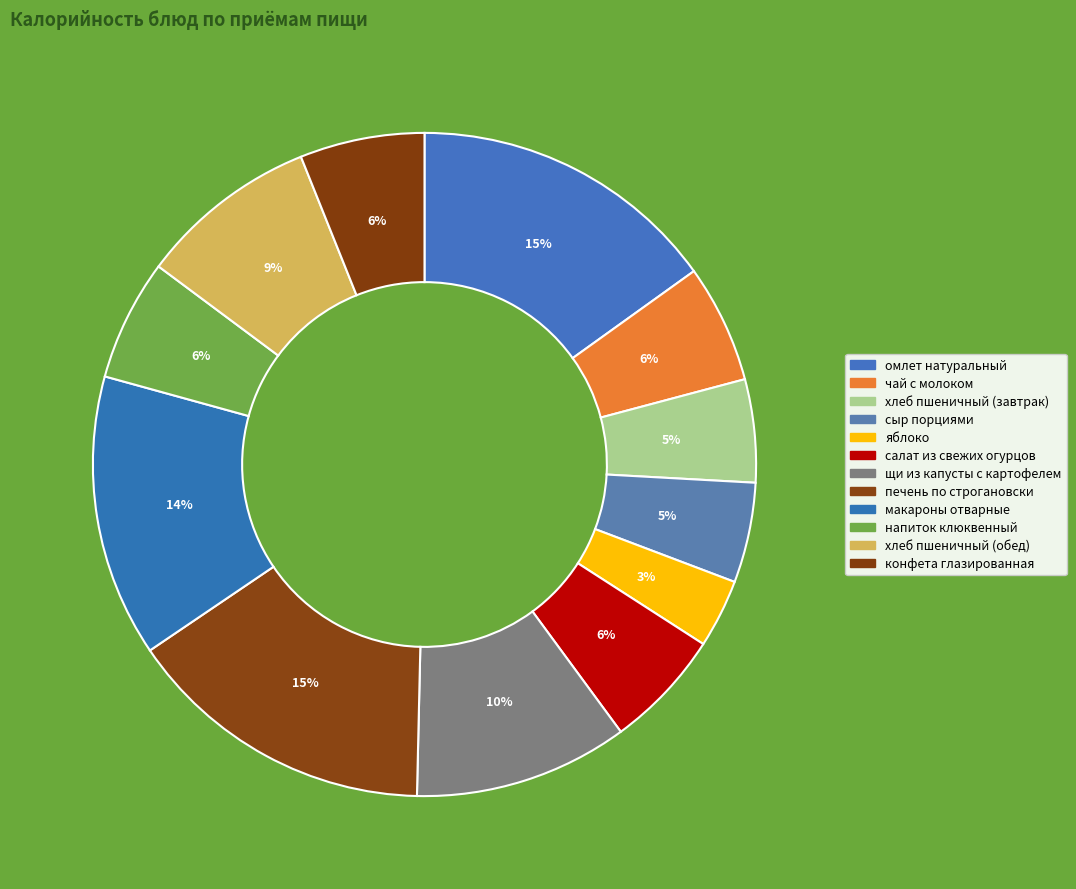

Is it true that щи из капусты с картофелем is 23% of the pie?

False